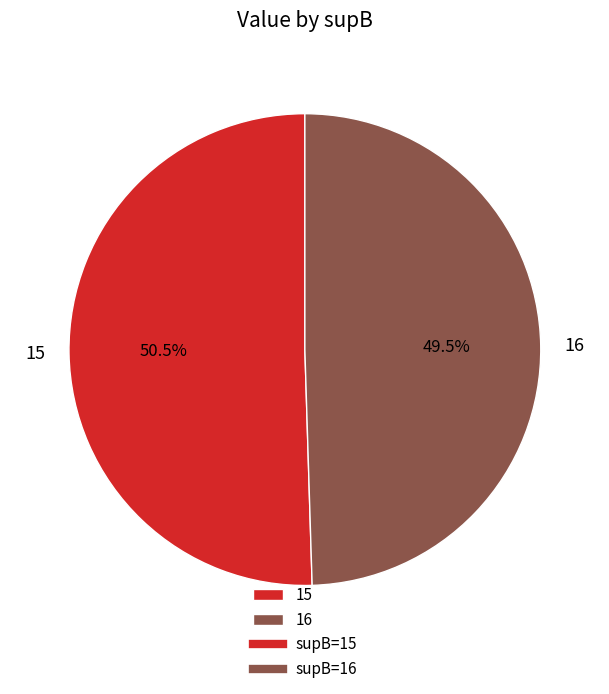

True or false: 15 accounts for 57% of the total.

False